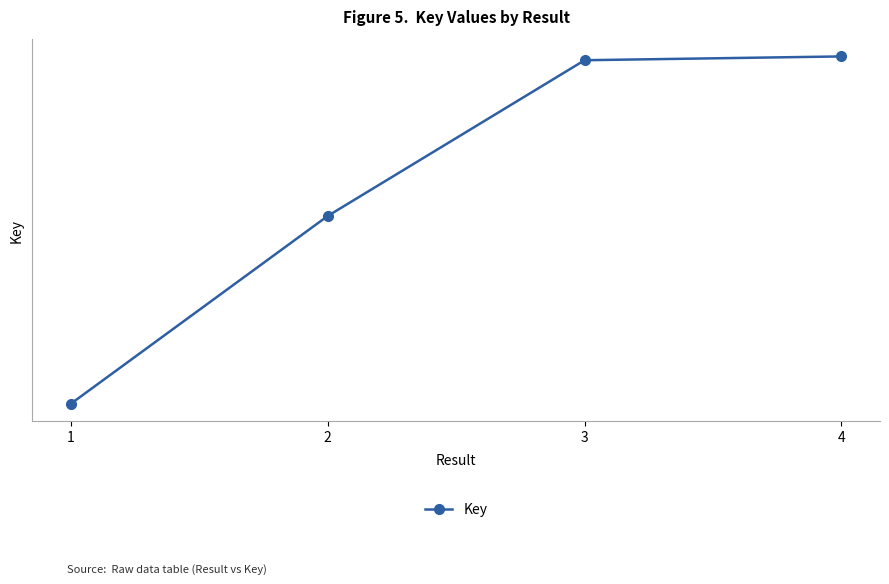

List the labels in order of value, smallest first.

1, 2, 3, 4